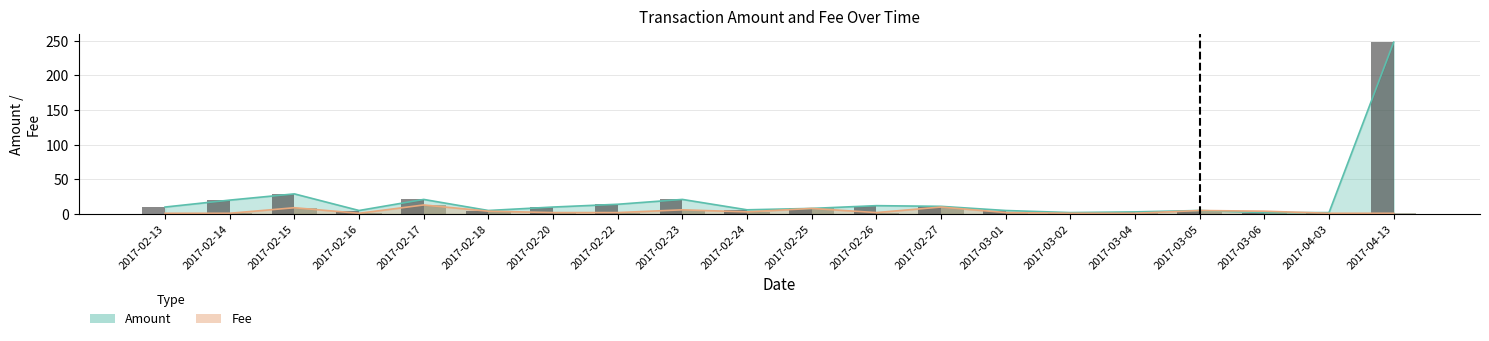

At which label is Amount (bar) closest to 125?

2017-02-15